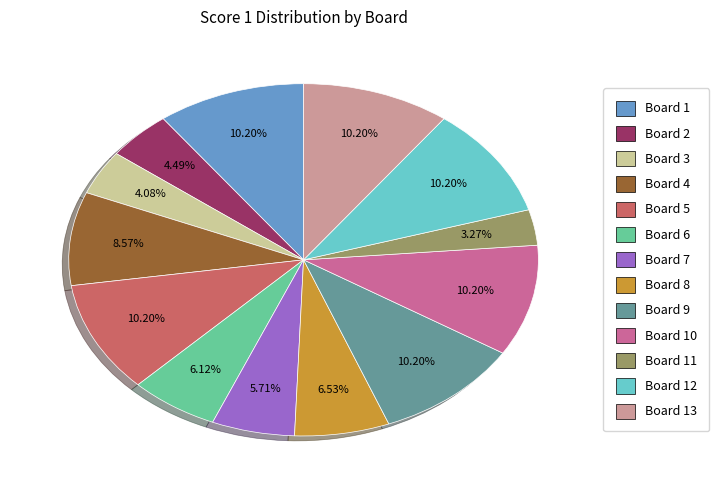

Which category has the smallest portion of the pie?

Board 11 (8)